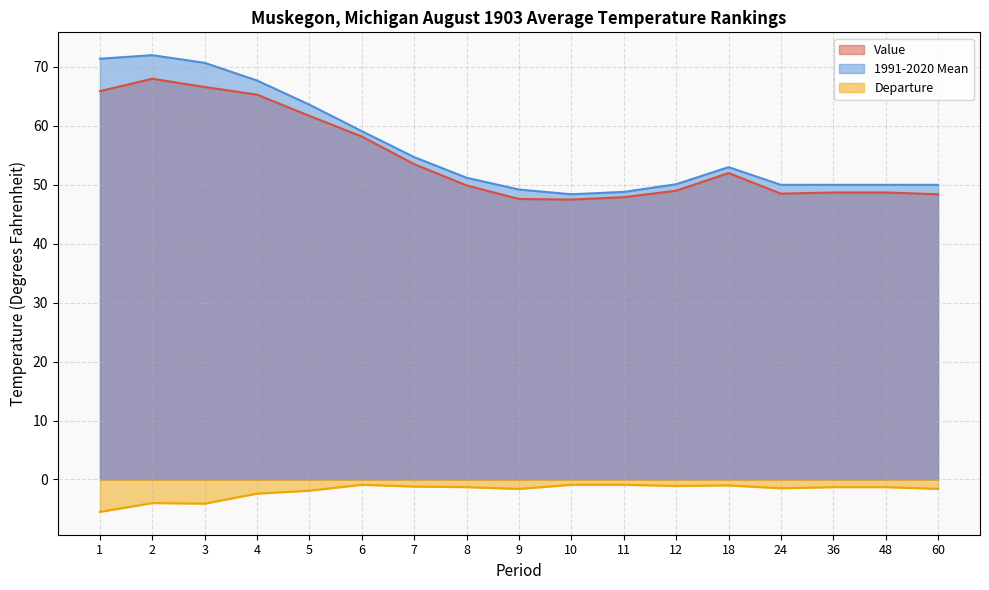

What is the minimum value for 1991-2020 Mean?

48.4